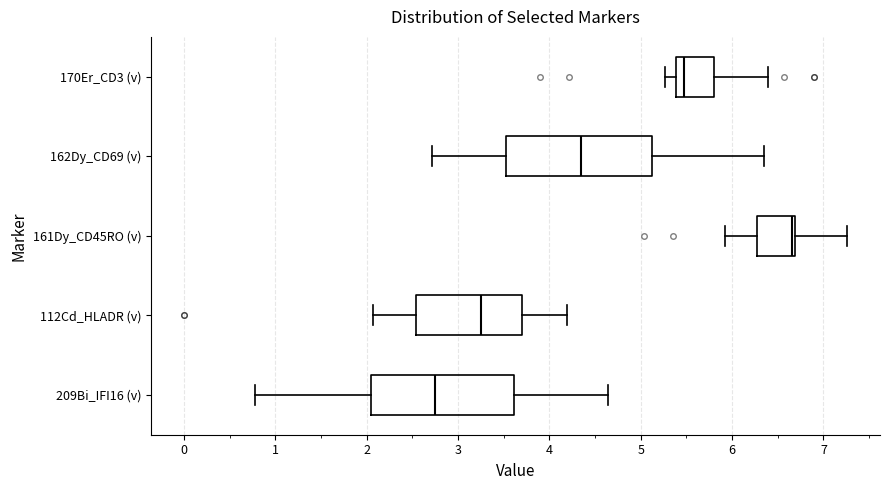

Reading bottom to top, read every box against the x-axis: the position of its median line, the range the box covers, and the ends of its whiskers. The values are not printed on the chart, so give them approximately, as read against the axis.

209Bi_IFI16 (v): median 2.7, box 2.0 to 3.6, whiskers 0.8 to 4.6
112Cd_HLADR (v): median 3.3, box 2.5 to 3.7, whiskers 2.1 to 4.2
161Dy_CD45RO (v): median 6.7 (just left of the box's right edge), box 6.3 to 6.7, whiskers 5.9 to 7.3
162Dy_CD69 (v): median 4.3, box 3.5 to 5.1, whiskers 2.7 to 6.3
170Er_CD3 (v): median 5.5, box 5.4 to 5.8, whiskers 5.3 to 6.4